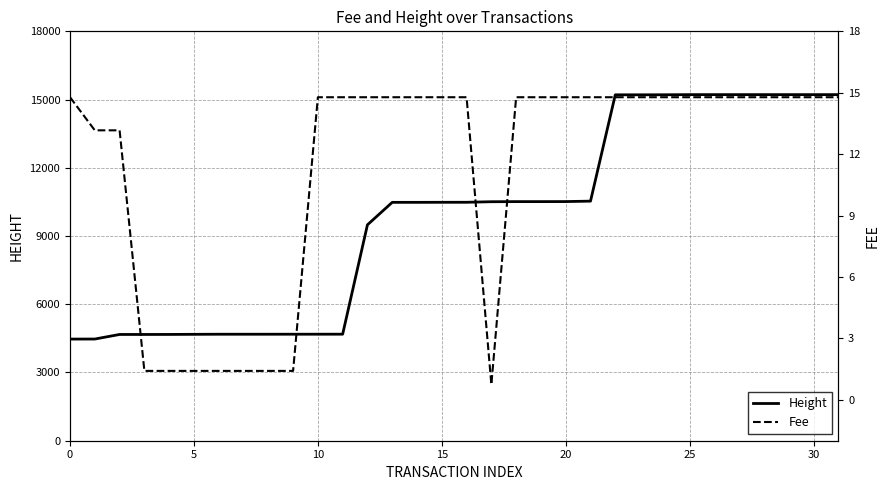

What is the difference between the maximum and second lowest values in the Height series?

10746